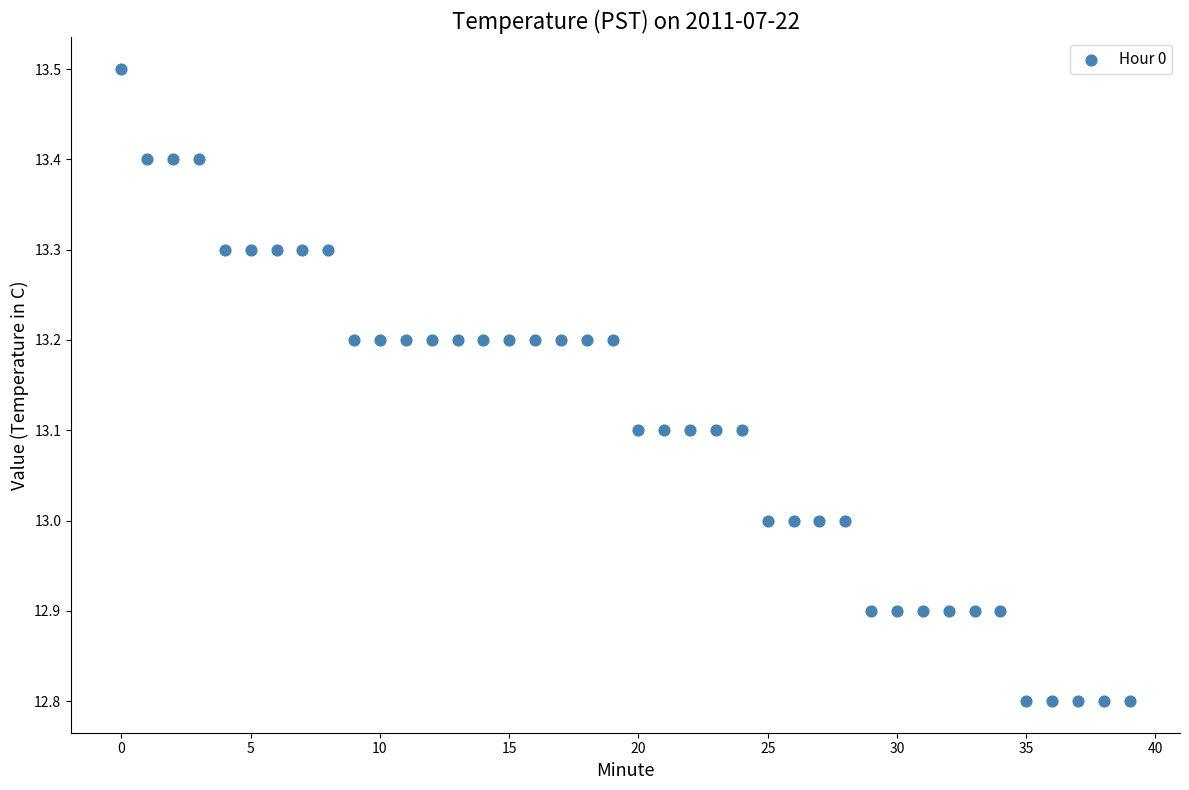

What is the range of Y values (max minus min)?

0.7